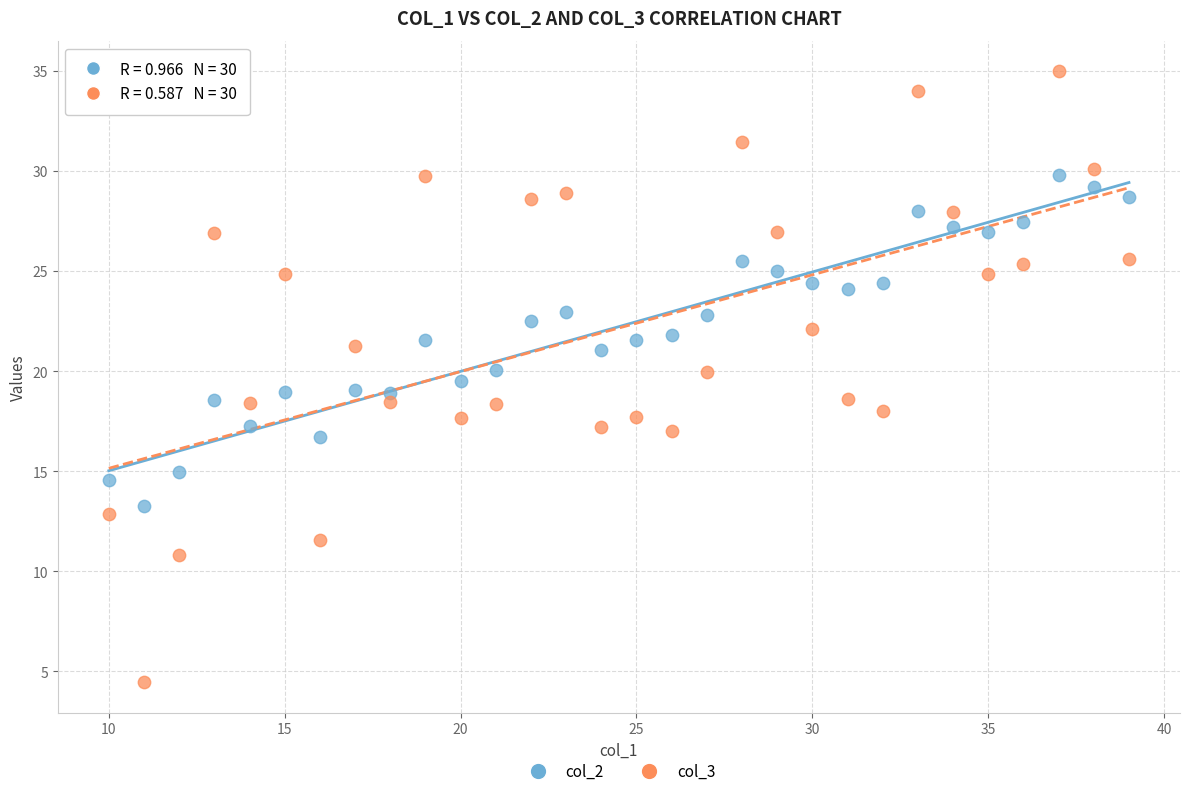

Across all data points, what is the range of X values (max minus min)?

29.0